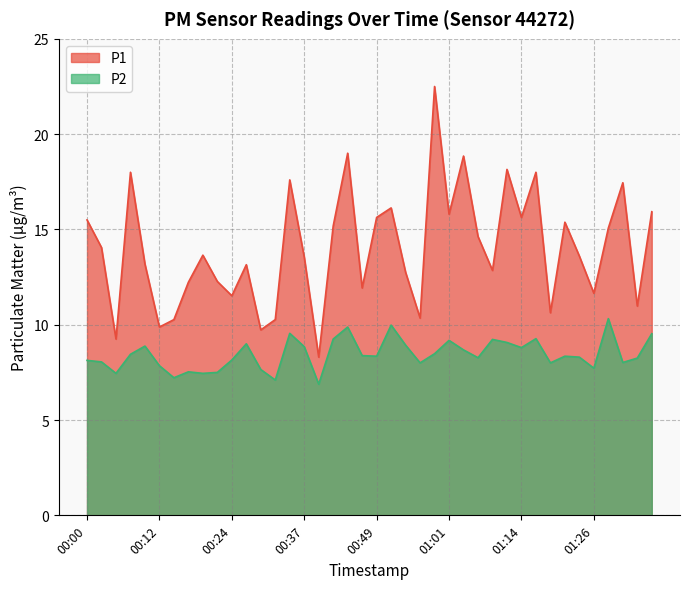

Reading left to right, extract all data points from this chart.

P1: 00:00=15.5	00:02=14.1	00:05=9.2	00:07=18.0	00:10=13.2	00:12=9.9	00:15=10.3	00:17=12.2	00:19=13.7	00:22=12.3	00:24=11.5	00:27=13.2	00:29=9.7	00:32=10.3	00:34=17.6	00:37=13.6	00:39=8.3	00:42=15.2	00:44=19.0	00:46=11.9	00:49=15.6	00:52=16.1	00:54=12.8	00:56=10.3	00:59=22.5	01:01=15.8	01:04=18.9	01:06=14.6	01:09=12.8	01:11=18.1	01:14=15.6	01:16=18.0	01:19=10.6	01:21=15.4	01:23=13.6	01:26=11.7	01:28=15.1	01:31=17.4	01:33=11.0	01:36=15.9
P2: 00:00=8.1	00:02=8.1	00:05=7.5	00:07=8.4	00:10=8.9	00:12=7.8	00:15=7.2	00:17=7.5	00:19=7.5	00:22=7.5	00:24=8.2	00:27=9.0	00:29=7.7	00:32=7.1	00:34=9.6	00:37=8.8	00:39=6.9	00:42=9.2	00:44=9.9	00:46=8.4	00:49=8.3	00:52=10.0	00:54=8.9	00:56=8.0	00:59=8.5	01:01=9.2	01:04=8.7	01:06=8.3	01:09=9.2	01:11=9.1	01:14=8.8	01:16=9.3	01:19=8.0	01:21=8.3	01:23=8.3	01:26=7.7	01:28=10.3	01:31=8.0	01:33=8.2	01:36=9.5